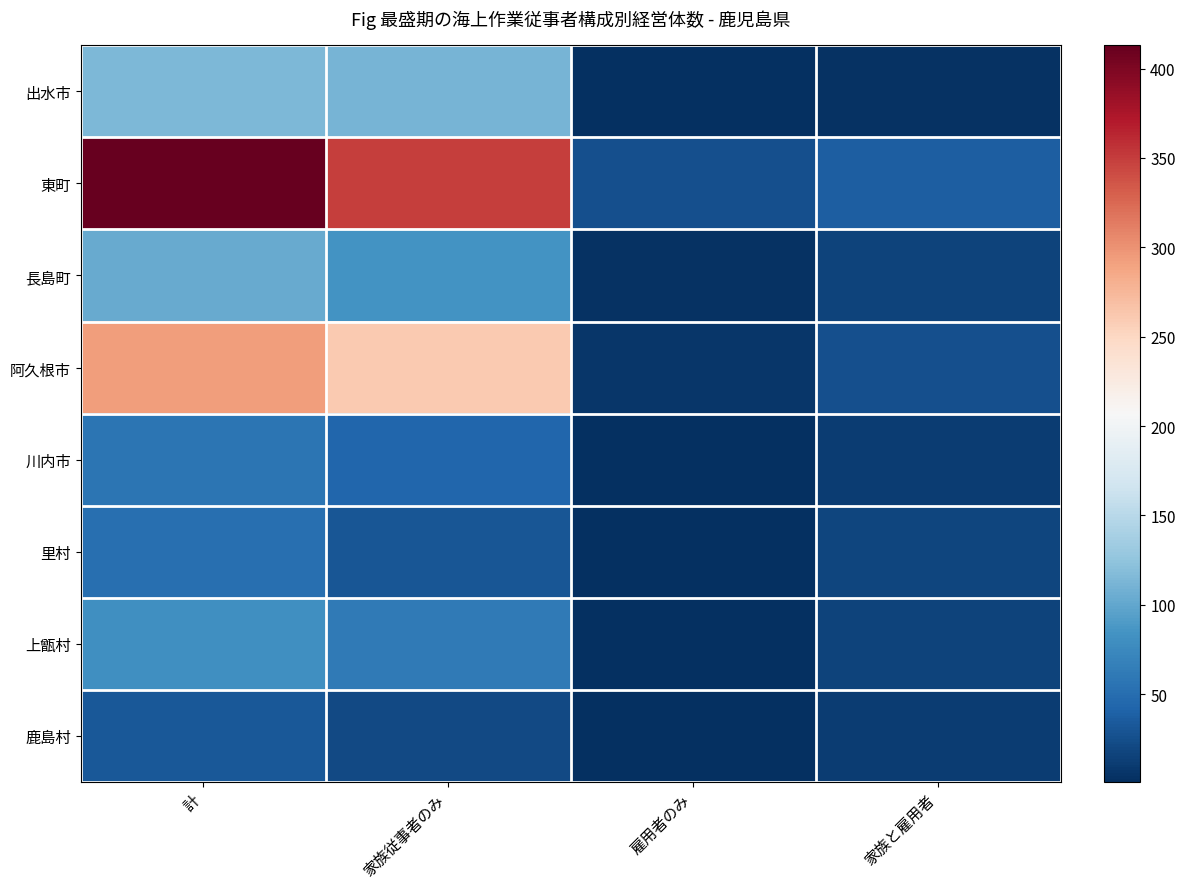

What is the spread (max minus min) of values at 計?

380